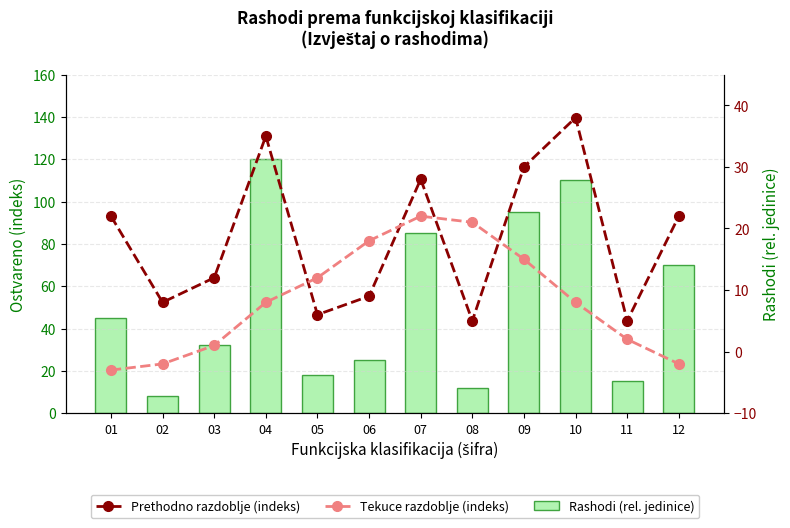

Rank the series by their average value, from highest to lowest.

Rashodi (rel. jedinice), Prethodno razdoblje (indeks), Tekuce razdoblje (indeks)